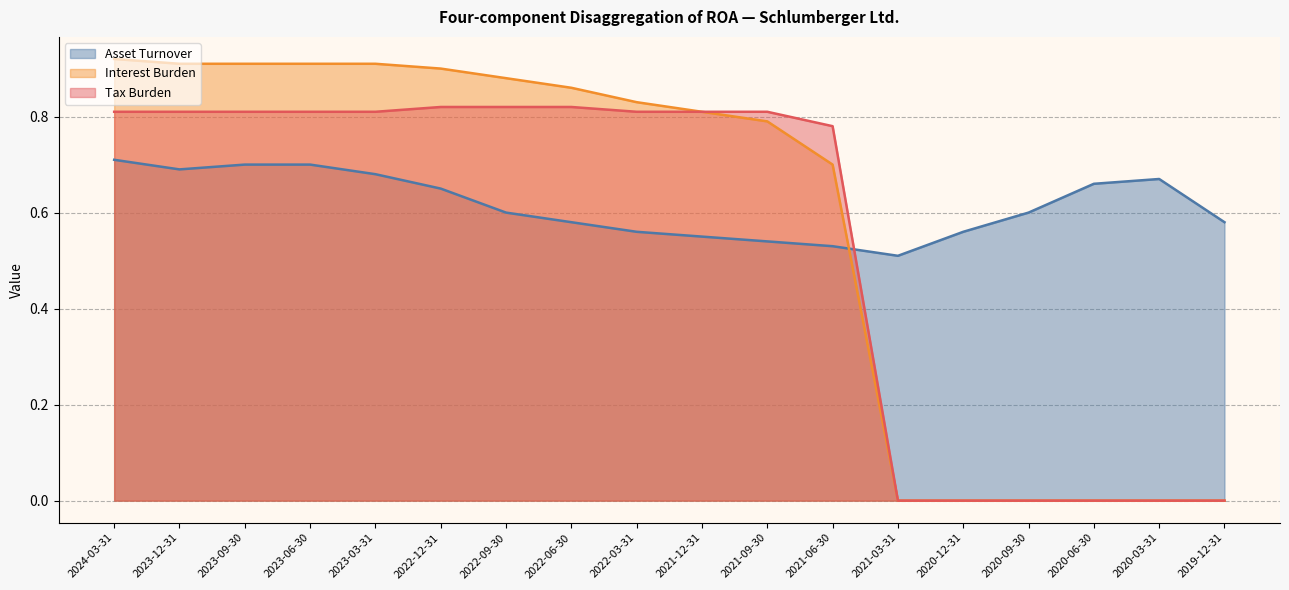

Where do Interest Burden and Asset Turnover first cross each other?

2021-06-30 and 2021-03-31